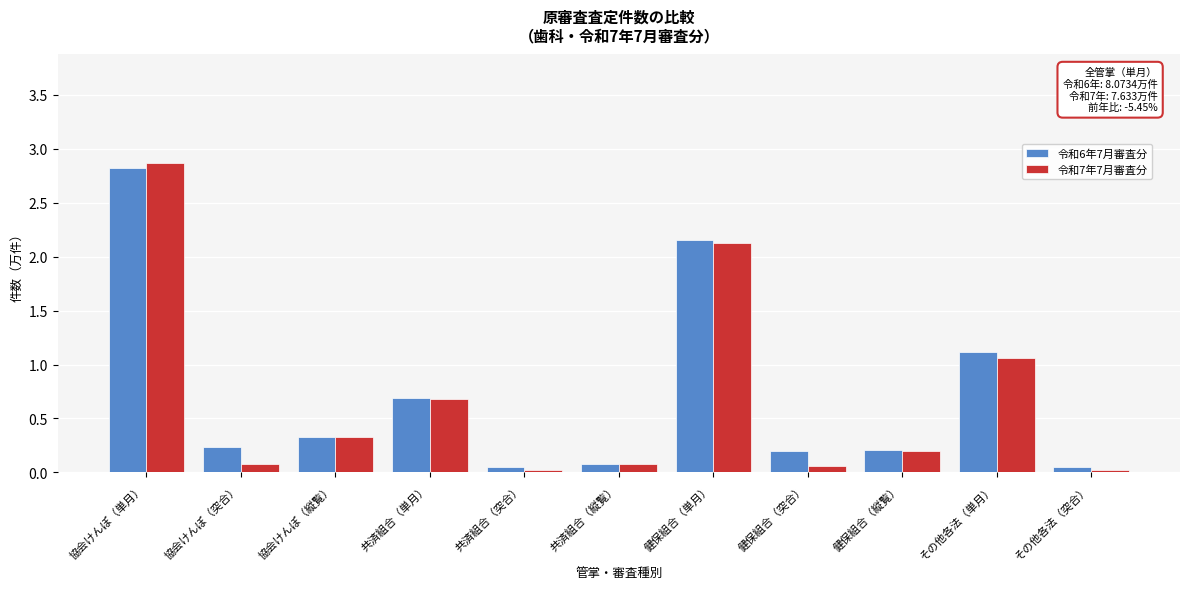

Is the value of 令和6年7月審査分 at その他各法（単月） greater than the value of 令和7年7月審査分 at 協会けんぽ（単月）?

No